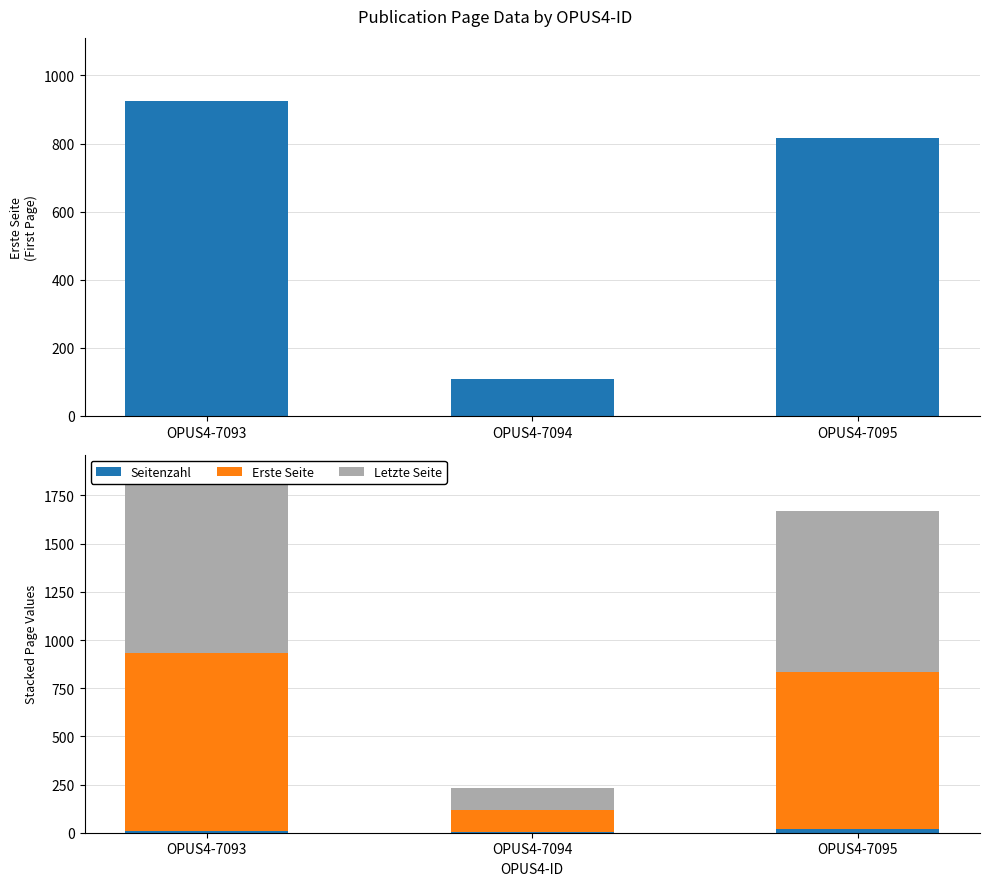

What is the difference between the highest and lowest values at OPUS4-7095?

815